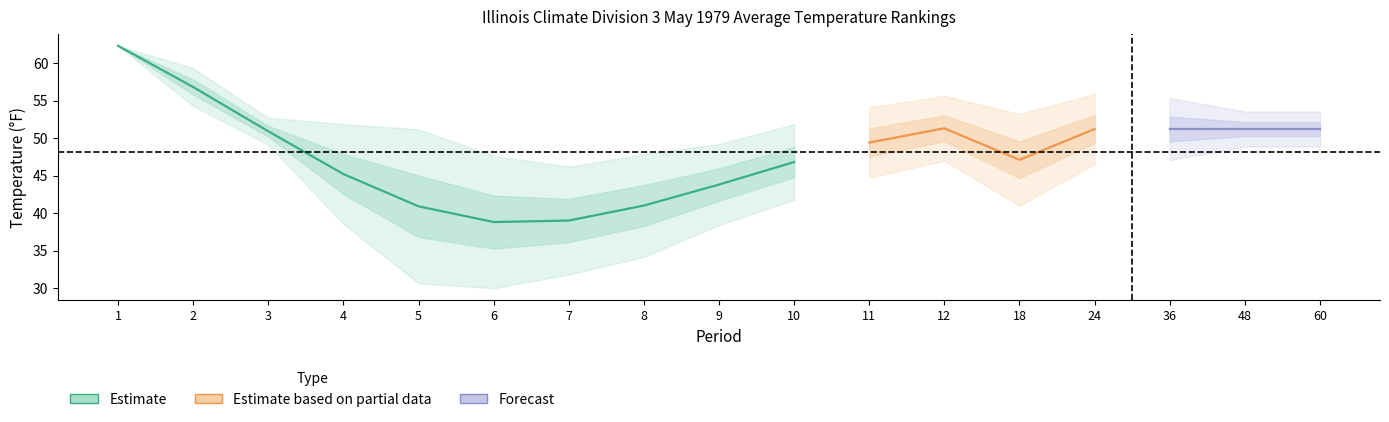

List the labels in order of Mean value, smallest first.

6, 7, 5, 8, 9, 4, 10, 18, 11, 3, 24, 36, 48, 60, 12, 2, 1